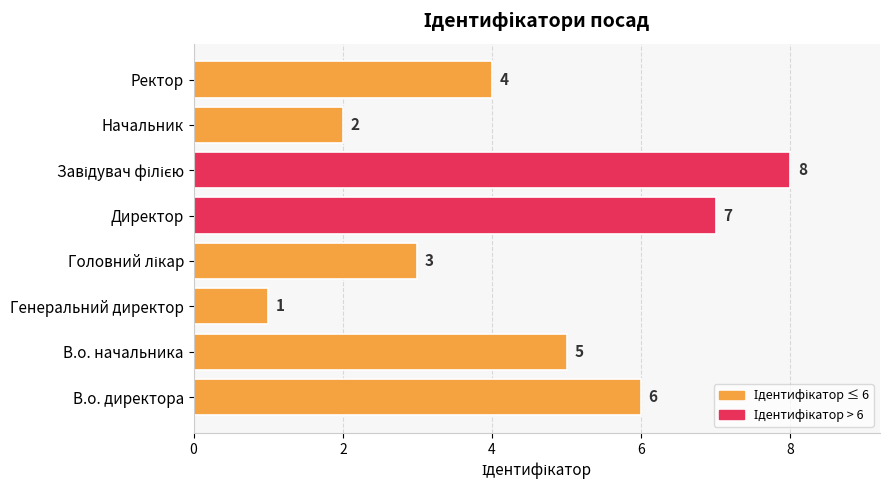

What is the difference between the maximum and second lowest values?

6